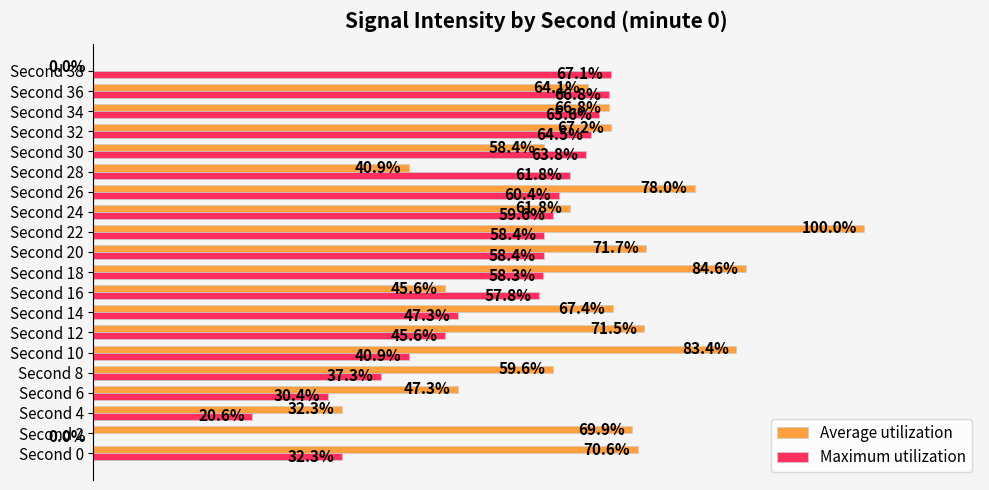

Which series has the widest spread of values?

Average utilization